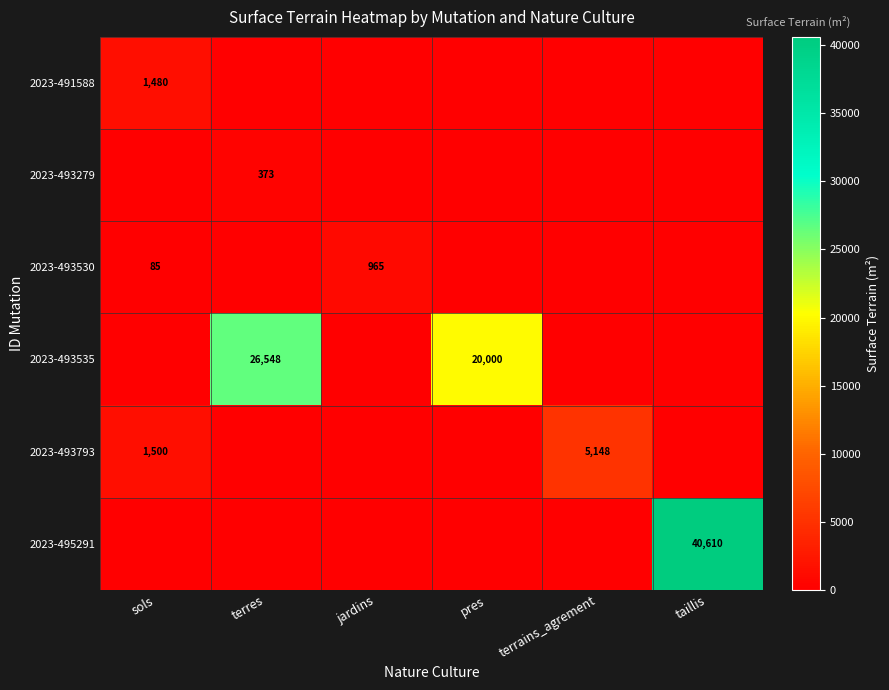

How many distinct data groups are displayed?

6